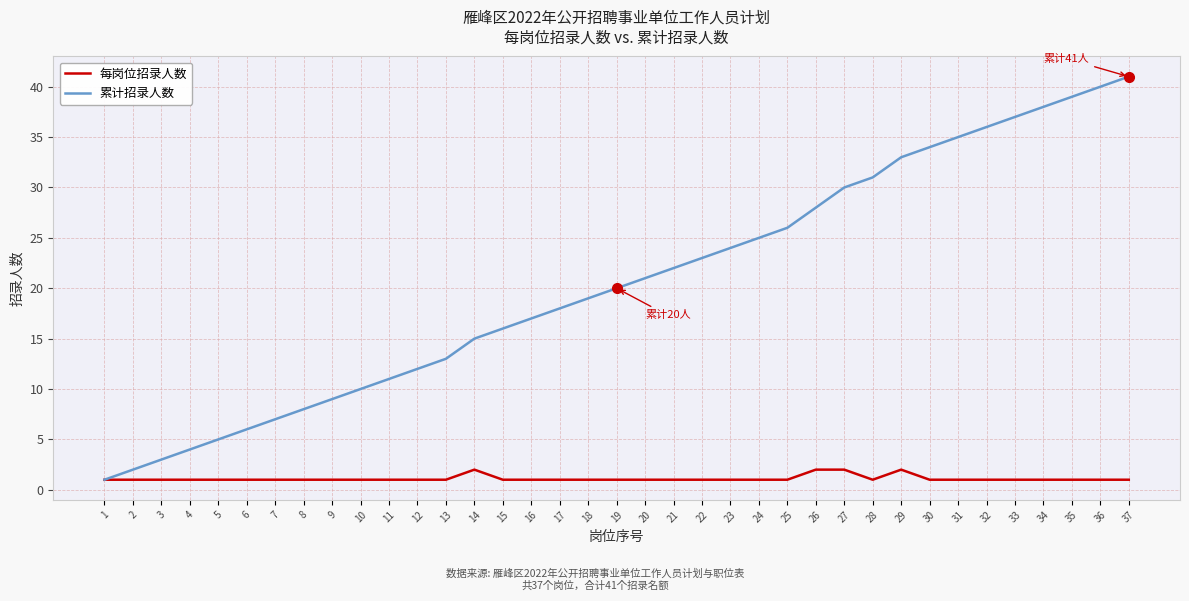

Reading right to left, transcribe all the data shown in this chart.

每岗位招录人数: 37=1	36=1	35=1	34=1	33=1	32=1	31=1	30=1	29=2	28=1	27=2	26=2	25=1	24=1	23=1	22=1	21=1	20=1	19=1	18=1	17=1	16=1	15=1	14=2	13=1	12=1	11=1	10=1	9=1	8=1	7=1	6=1	5=1	4=1	3=1	2=1	1=1
累计招录人数: 37=41	36=40	35=39	34=38	33=37	32=36	31=35	30=34	29=33	28=31	27=30	26=28	25=26	24=25	23=24	22=23	21=22	20=21	19=20	18=19	17=18	16=17	15=16	14=15	13=13	12=12	11=11	10=10	9=9	8=8	7=7	6=6	5=5	4=4	3=3	2=2	1=1